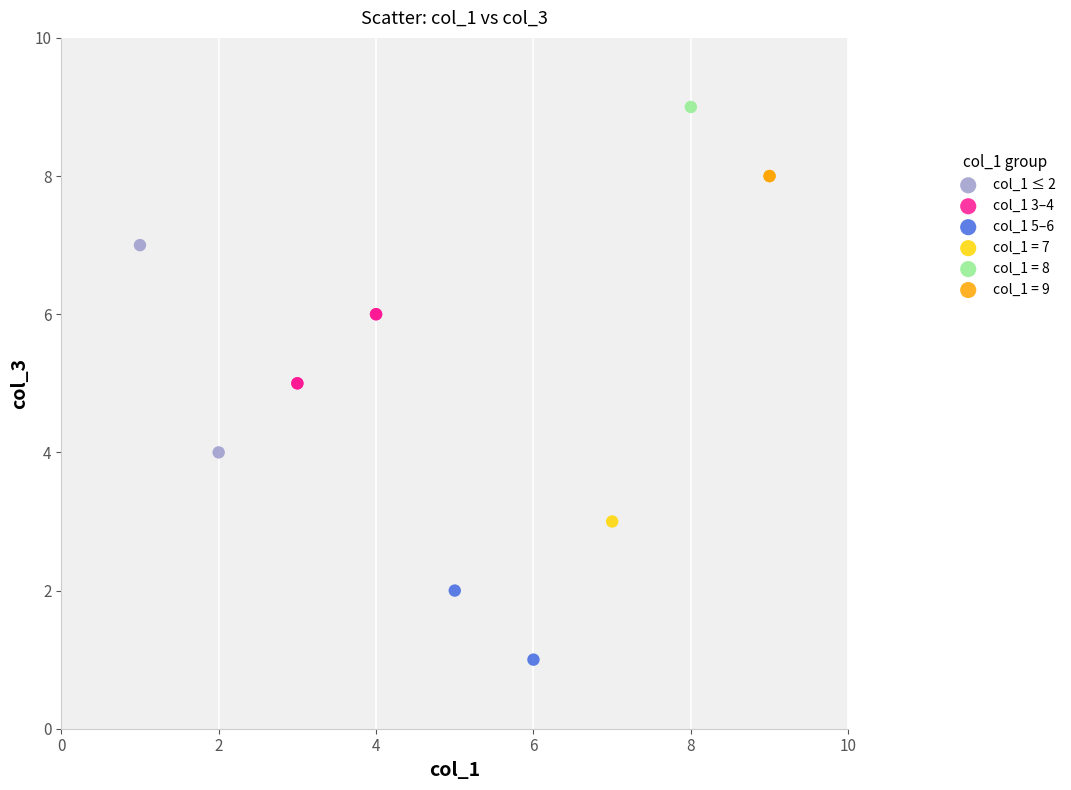

What are all the series names shown in the legend?

col_1 ≤ 2, col_1 3–4, col_1 5–6, col_1 = 7, col_1 = 8, col_1 = 9